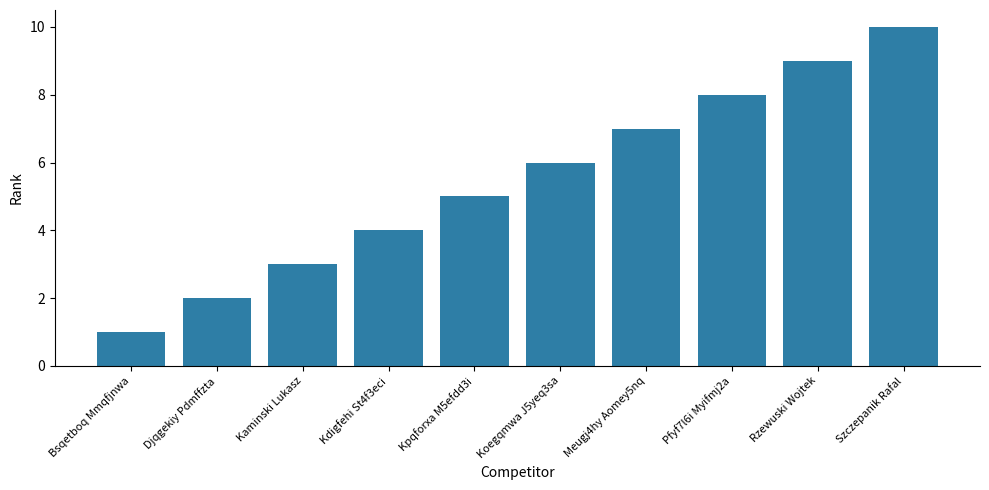

Between Koegqmwa J5yeq3sa and Kdigfehi St4f3eci, which is larger?

Koegqmwa J5yeq3sa